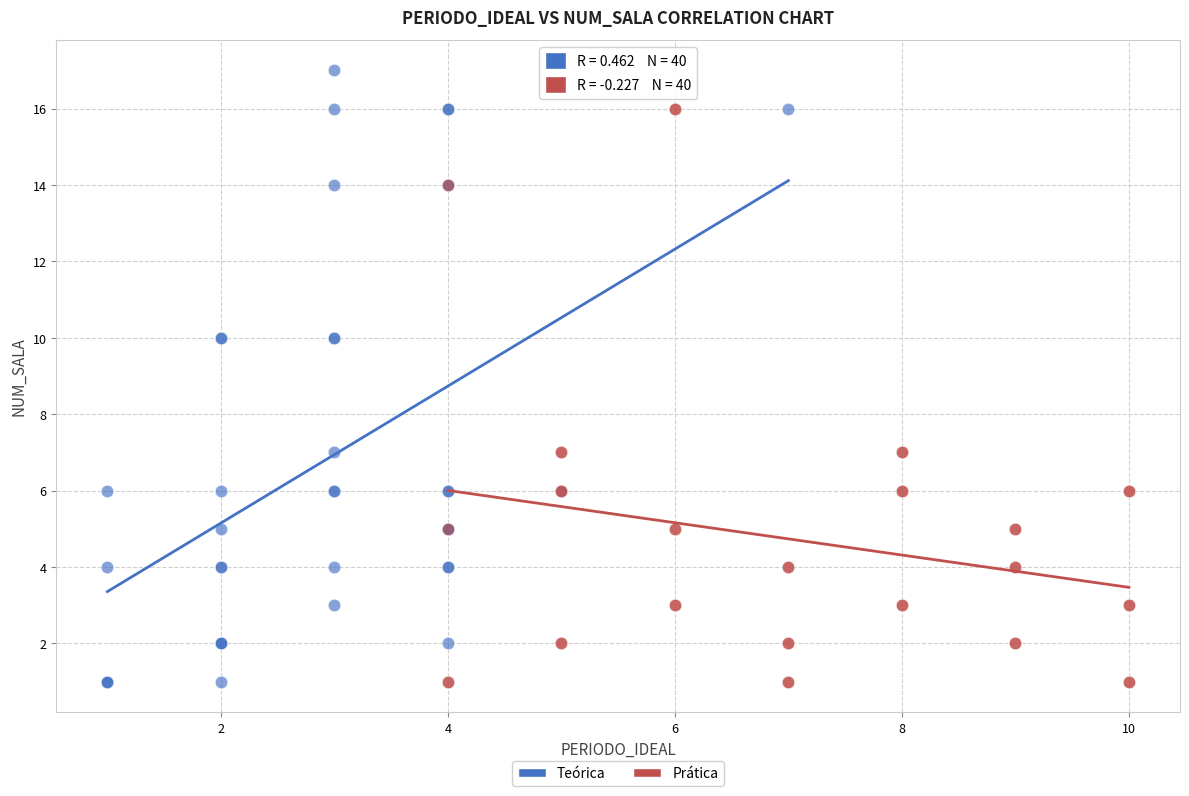

Which series reaches the maximum Y coordinate?

Teórica